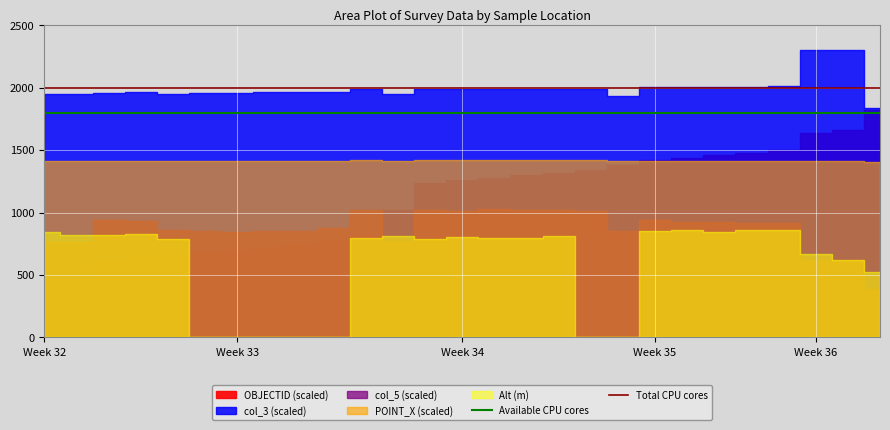

What is the sum of the Available CPU cores values at Week 32 and Week 33?

3600